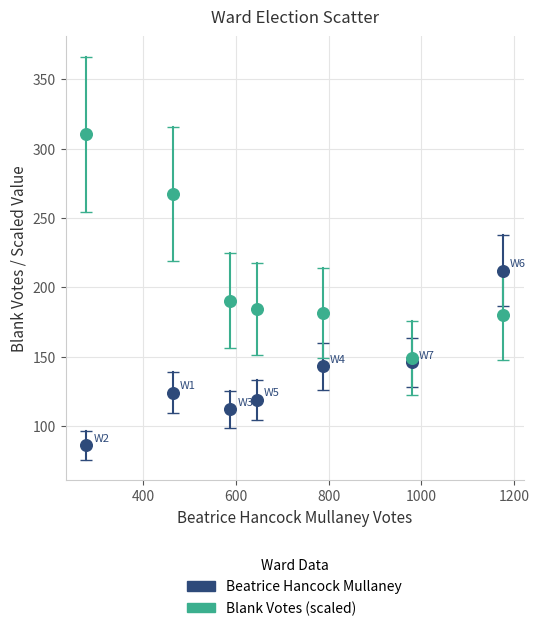

What are all the series names shown in the legend?

Beatrice Hancock Mullaney, Blank Votes (scaled)